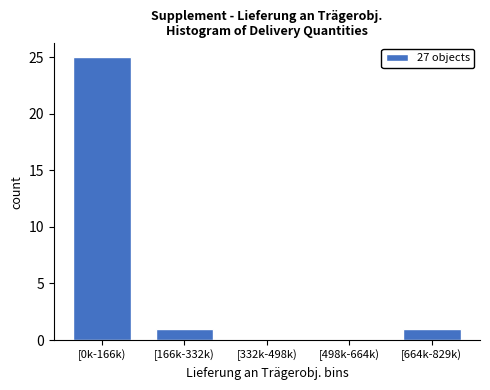

Reading left to right, what are all the values shown in this chart?

[0k-166k)=25	[166k-332k)=1	[332k-498k)=0	[498k-664k)=0	[664k-829k)=1